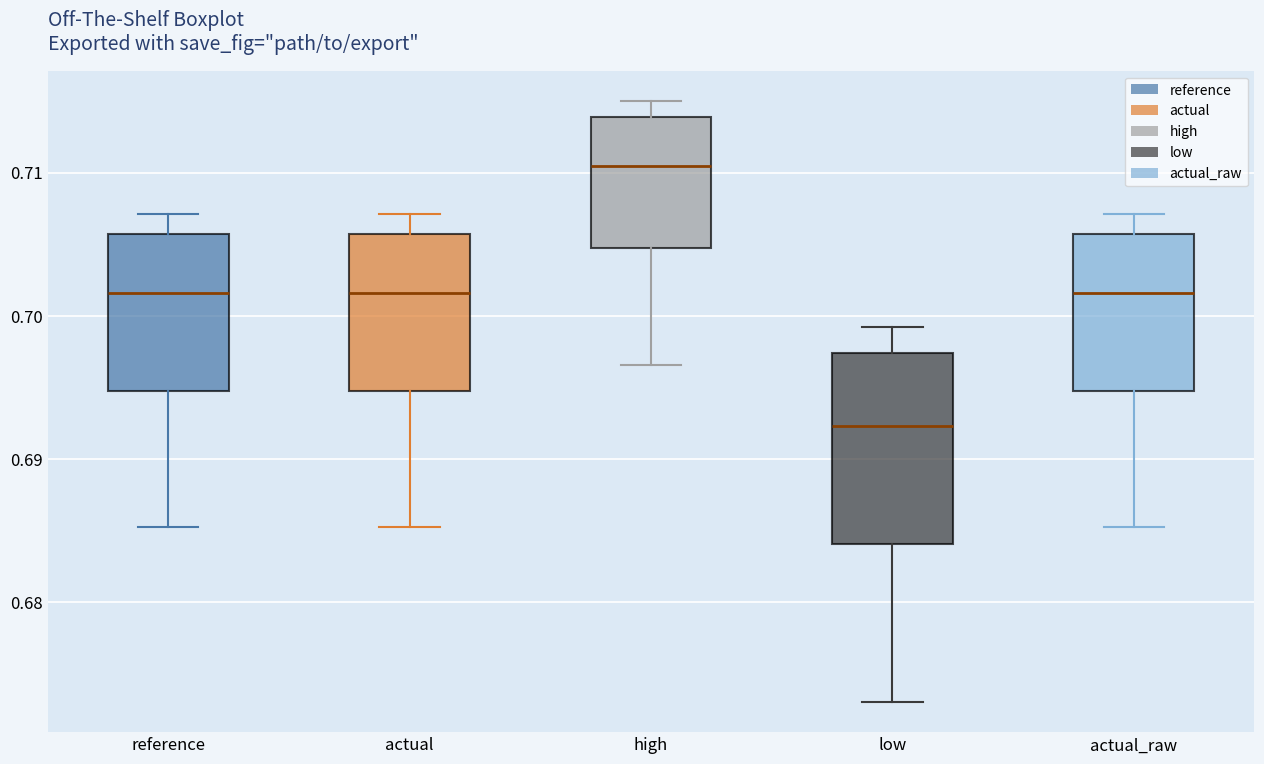

Where is the upper edge of the box for high on the y-axis? The values are not printed on the chart, so give them approximately, as read against the axis.

0.714